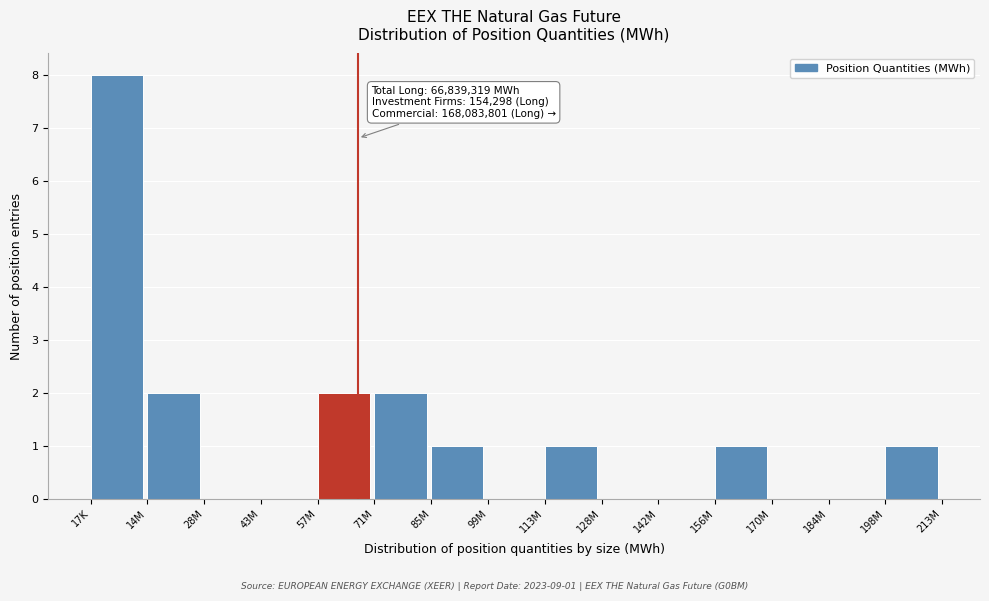

Reading right to left, transcribe all the data shown in this chart.

198M=1	184M=0	170M=0	156M=1	142M=0	128M=0	113M=1	99M=0	85M=1	71M=2	57M=2	43M=0	28M=0	14M=2	17K=8